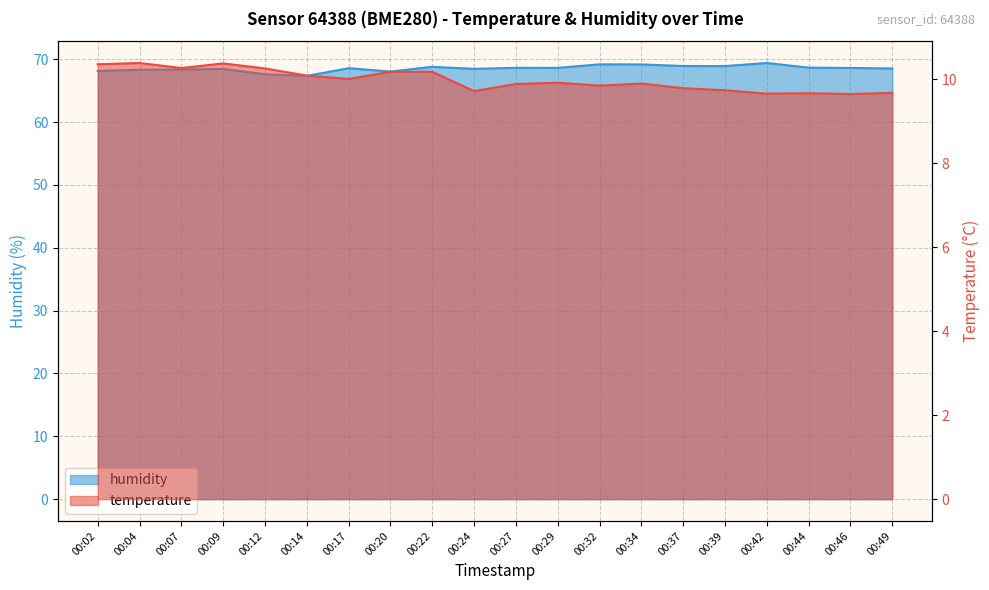

Where is humidity nearest to the value 68?

00:20